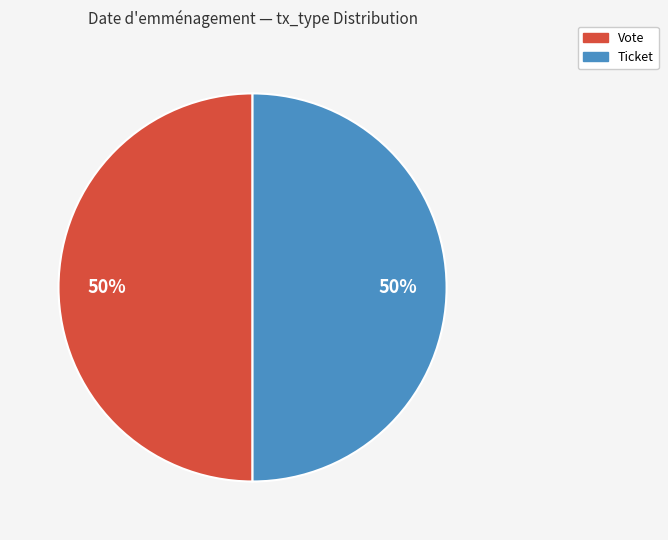

Do Vote and Ticket together represent more than half of the pie?

Yes